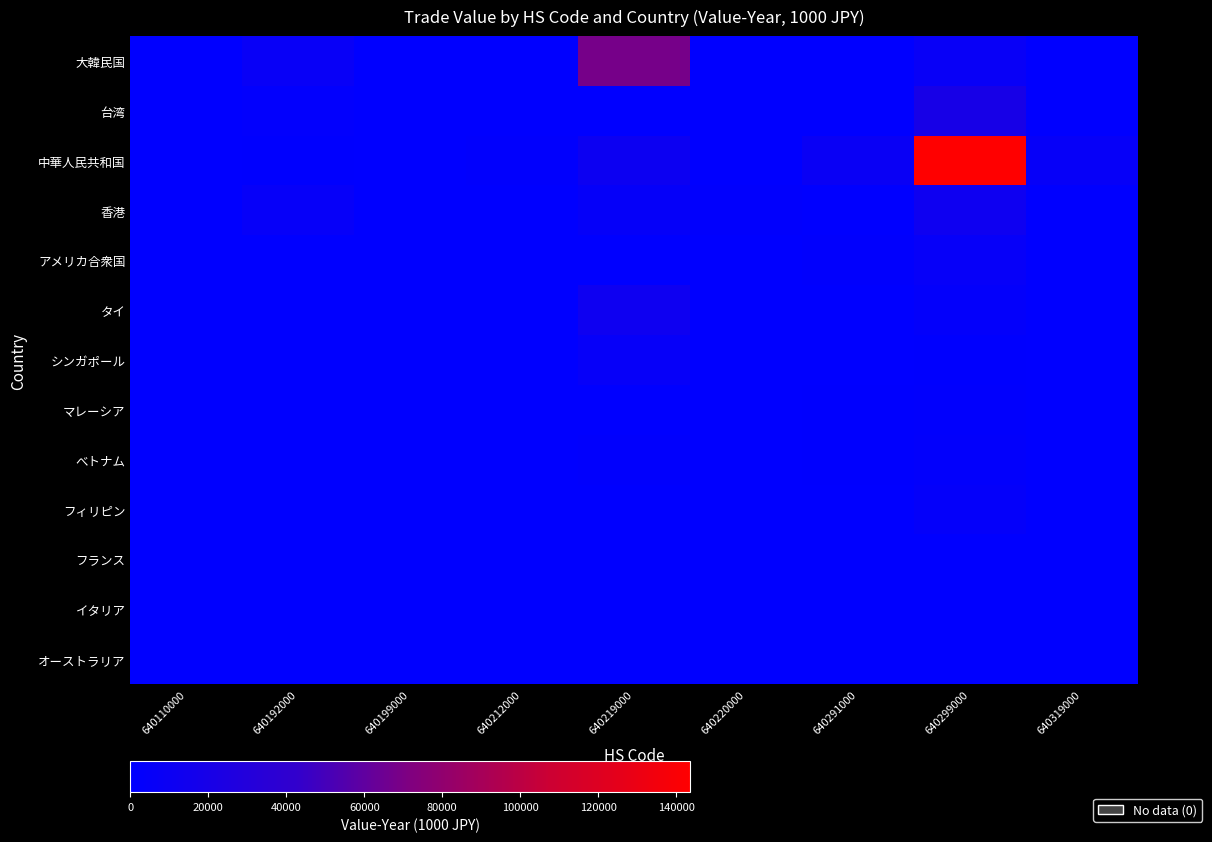

At which category is the sum across all series the highest?

640299000